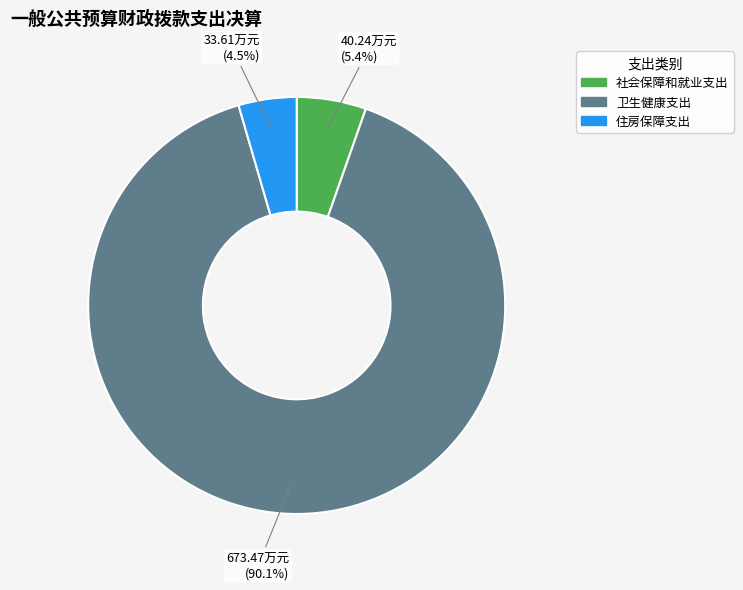

Rank the categories by value from lowest to highest.

住房保障支出, 社会保障和就业支出, 卫生健康支出